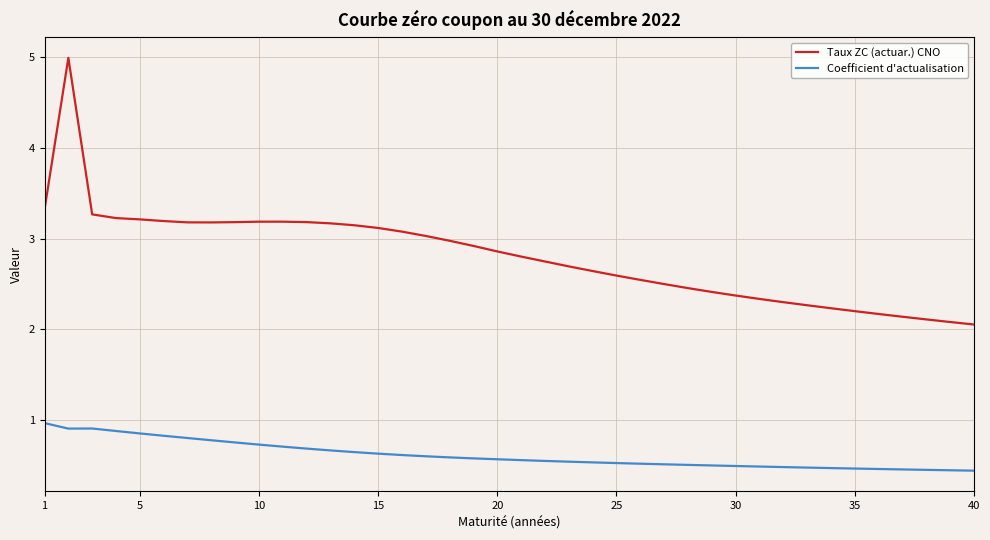

Which series has the largest range (max minus min)?

Taux ZC (actuar.) CNO